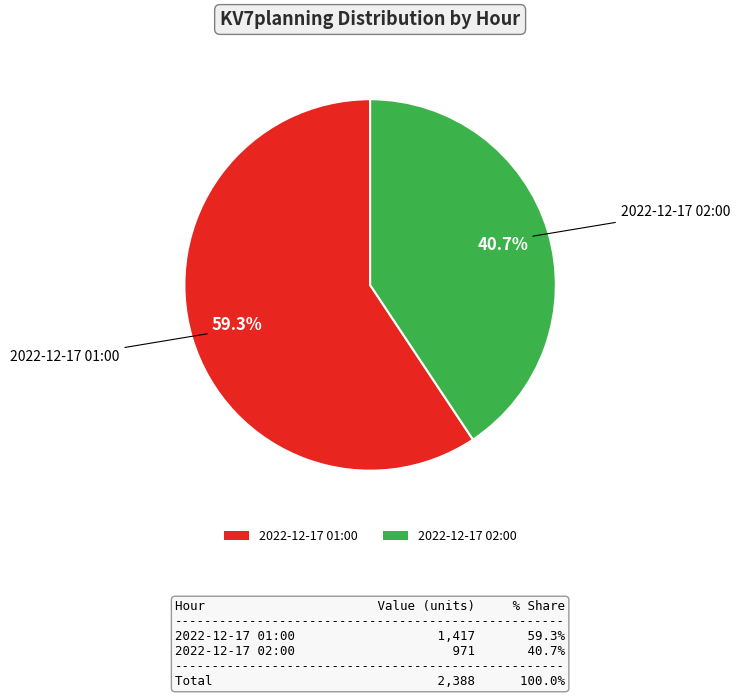

Which category has the smallest portion of the pie?

2022-12-17 02:00